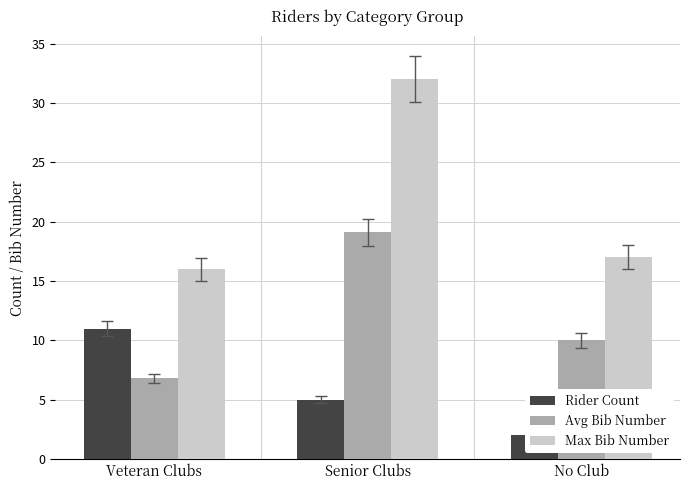

Between Senior Clubs and No Club, which series saw the biggest shift?

Max Bib Number